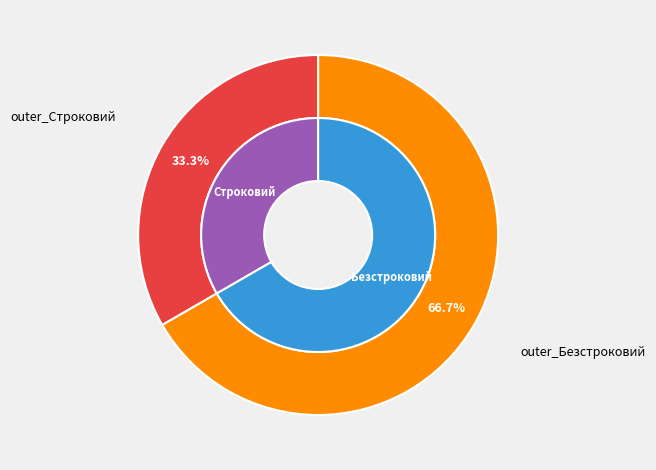

What is the change in value from Строковий to Безстроковий?

+1